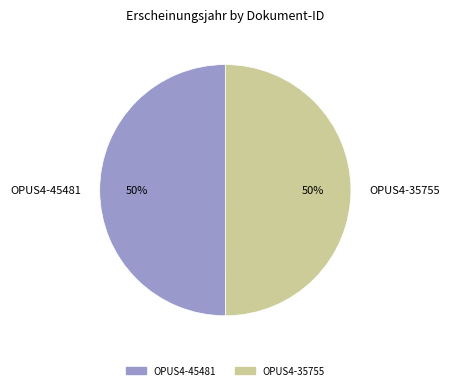

Approximately how many times larger is the value at OPUS4-45481 compared to OPUS4-35755?

1.0